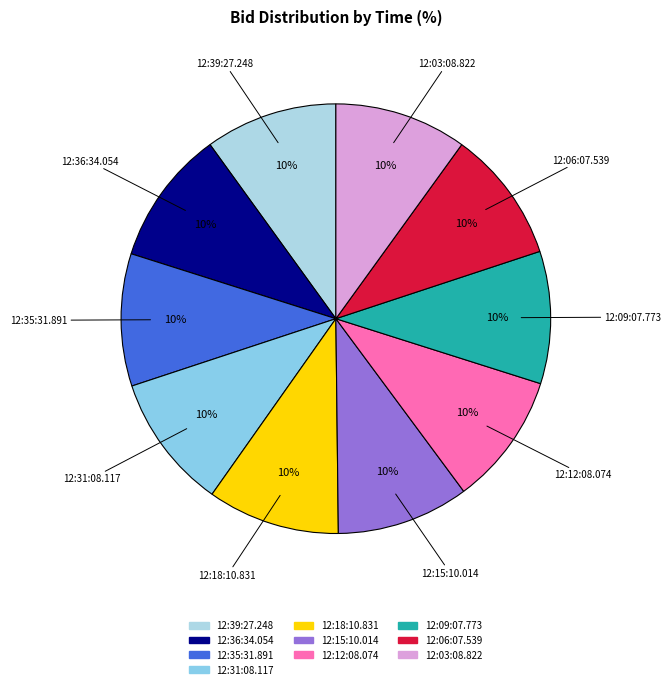

Is the sum of 12:39:27.248 and 12:09:07.773 greater than half?

No